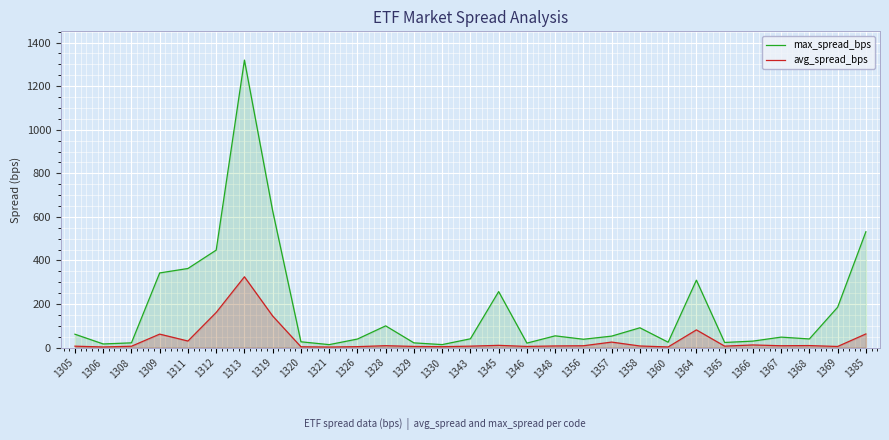

How many interior local peaks does the max_spread_bps series have?

7